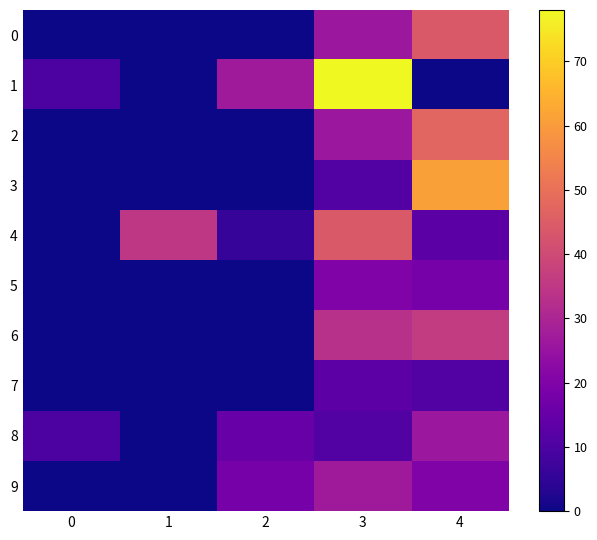

What is the maximum value shown in the chart?

78.0